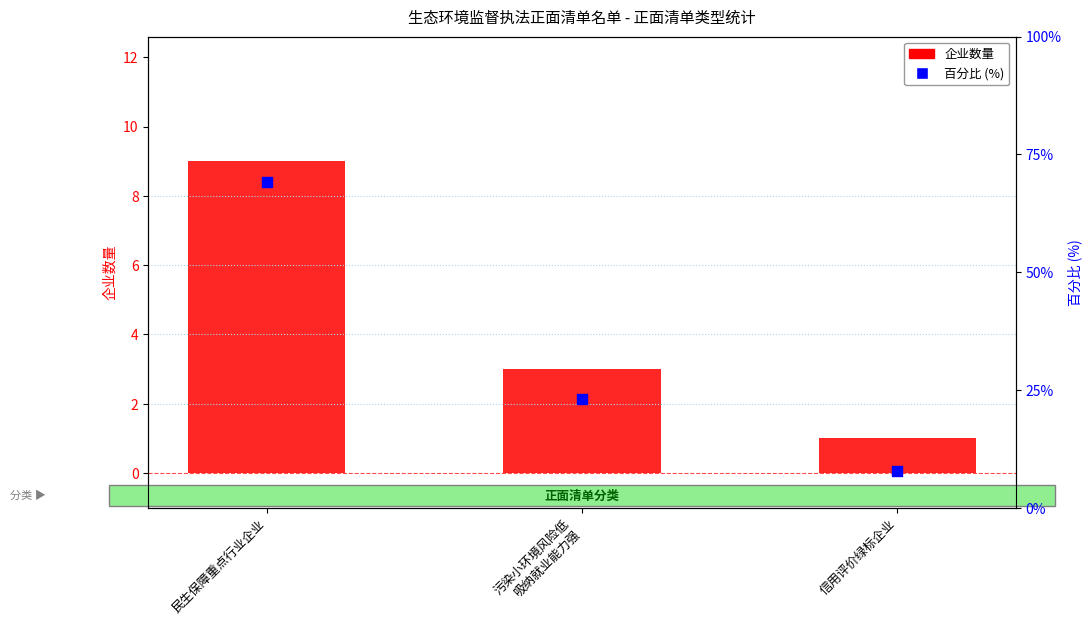

What are all the series names shown in the legend?

企业数量, 百分比 (%)